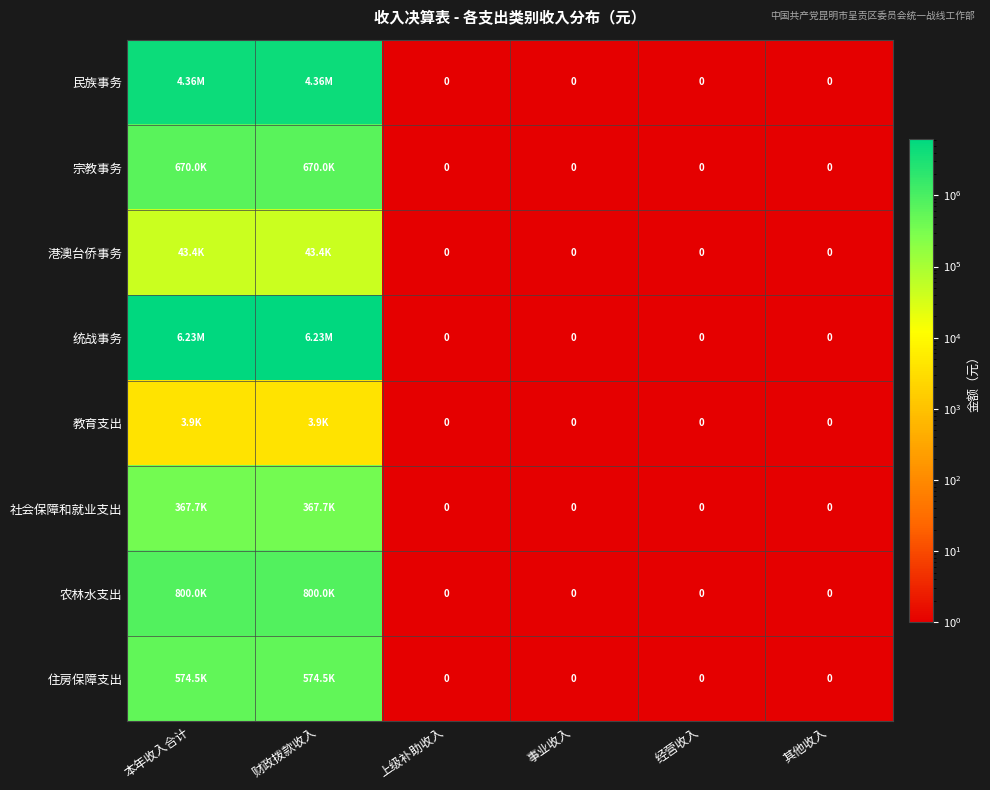

Between 其他收入 and 事业收入, which is larger?

其他收入